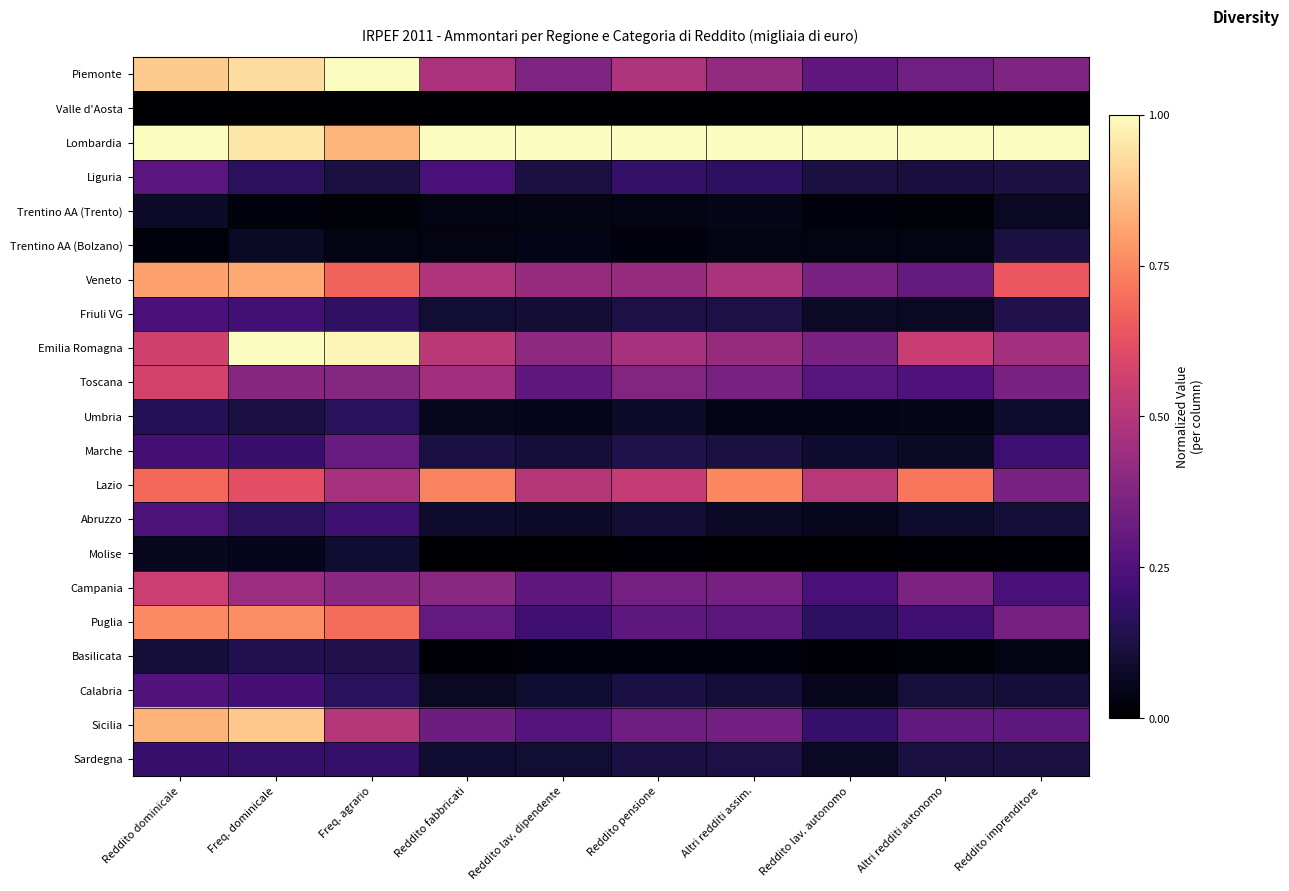

At which category is the sum across all series the highest?

Reddito dominicale